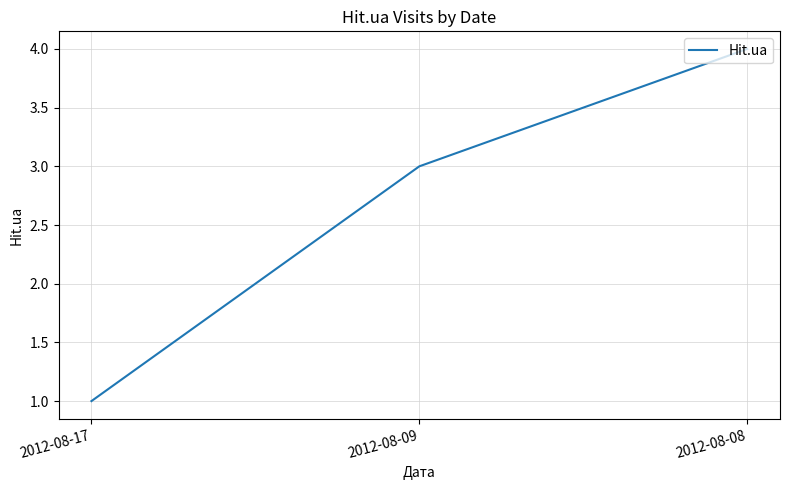

The value at 2012-08-08 is 4. True or false?

True